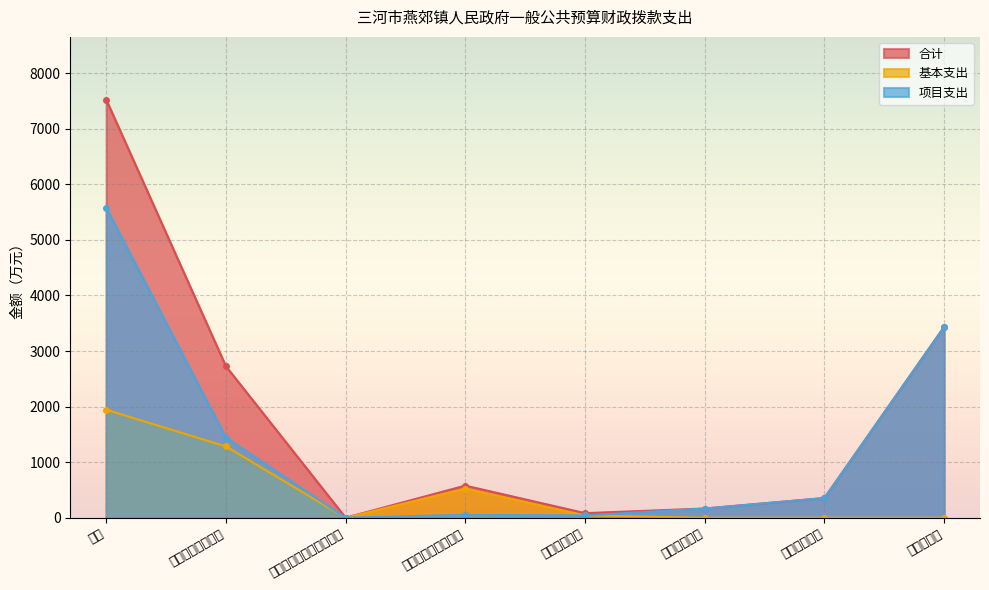

The 项目支出 series shows 7794.3 at 合计. True or false?

False